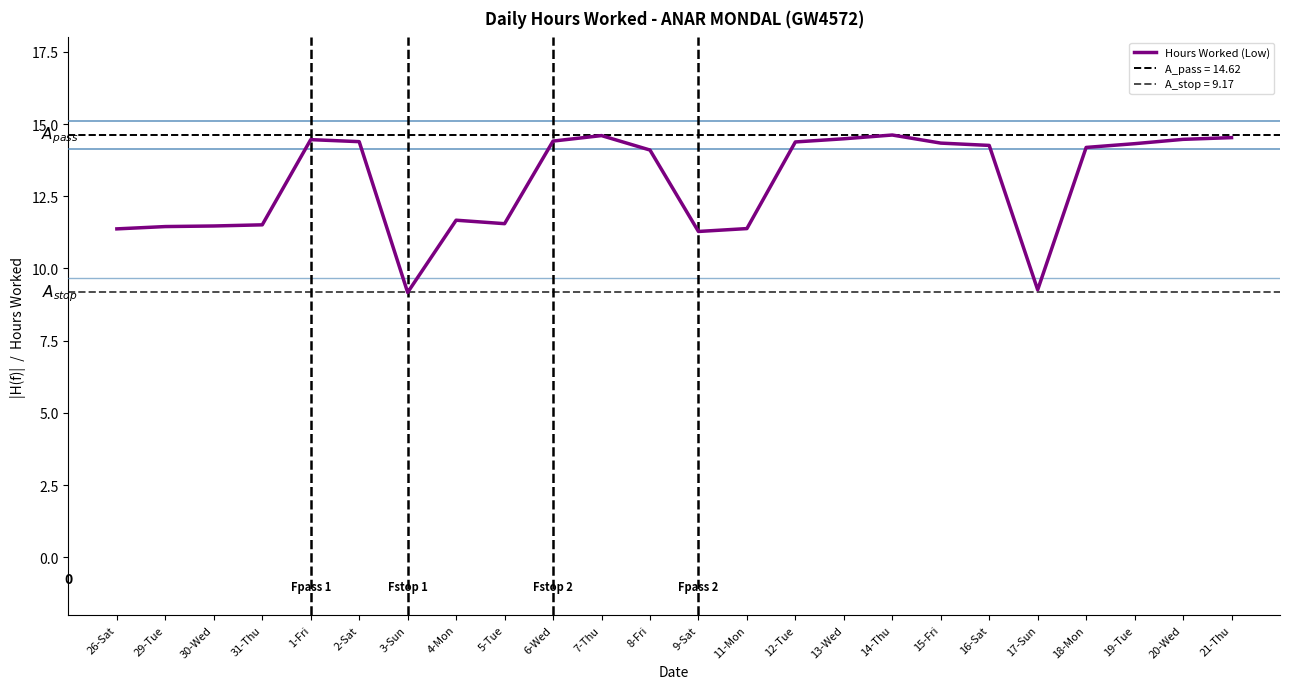

Read the value at 18-Mon.

14.2